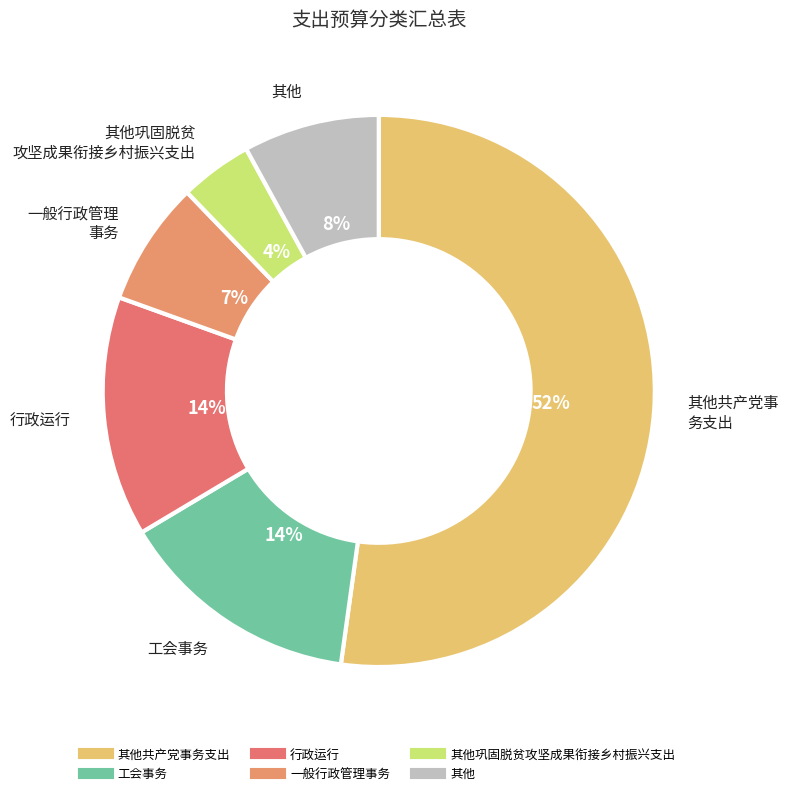

How many slices are in this pie chart?

6